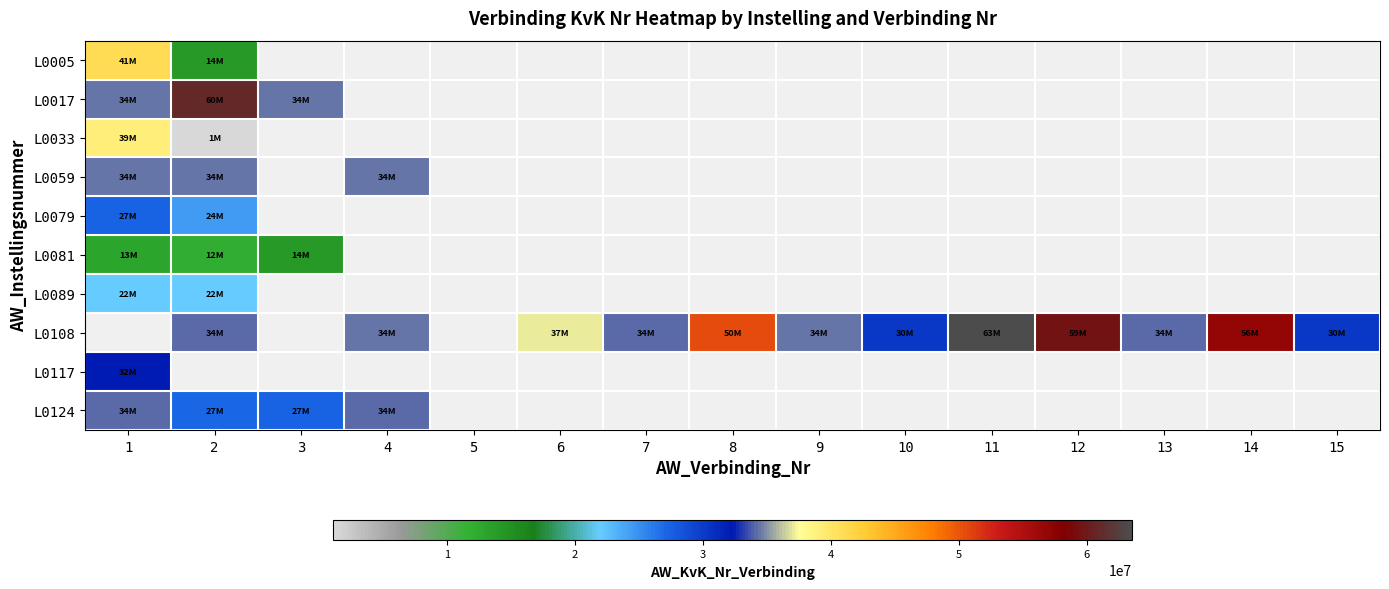

Between 7 and 2, which is larger?

2